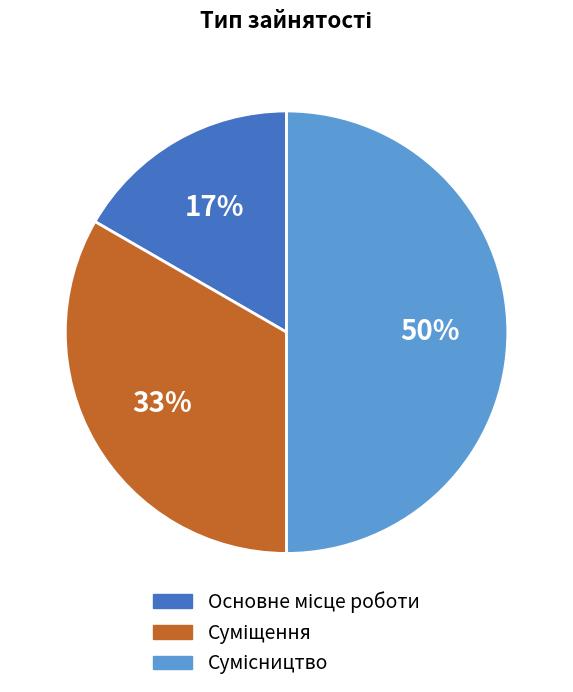

How many slices are in this pie chart?

3